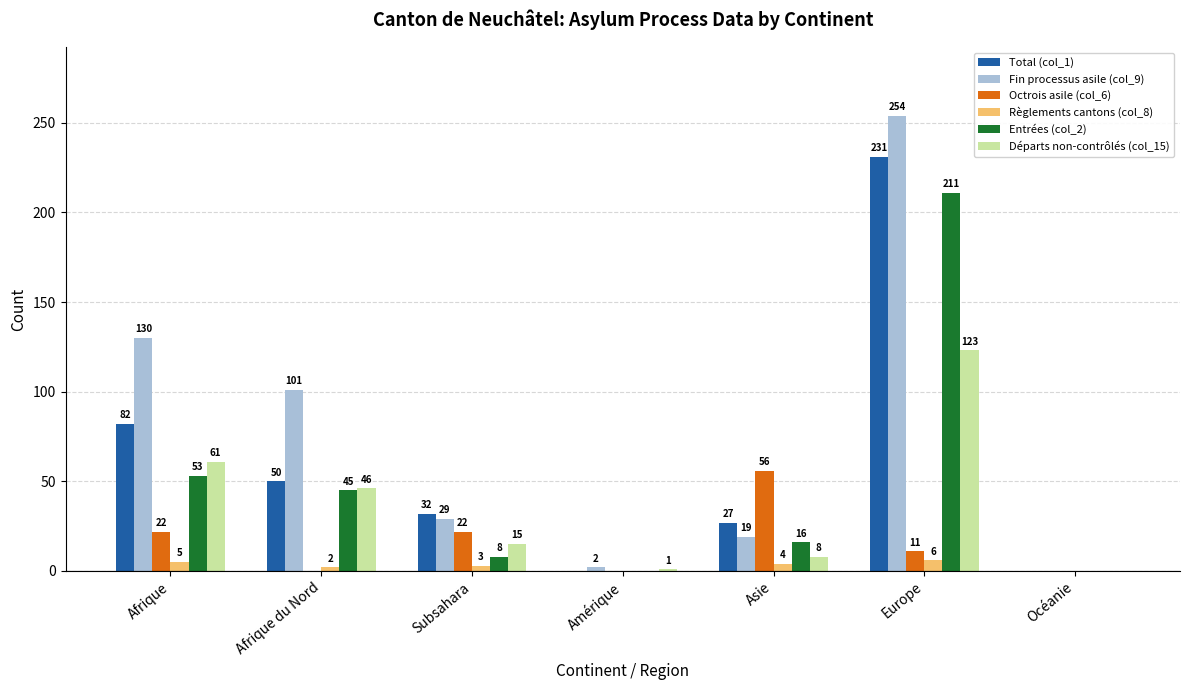

Reading left to right, transcribe all the data shown in this chart.

Total (col_1): 82	50	32	0	27	231	0
Fin processus asile (col_9): 130	101	29	2	19	254	0
Octrois asile (col_6): 22	0	22	0	56	11	0
Règlements cantons (col_8): 5	2	3	0	4	6	0
Entrées (col_2): 53	45	8	0	16	211	0
Départs non-contrôlés (col_15): 61	46	15	1	8	123	0